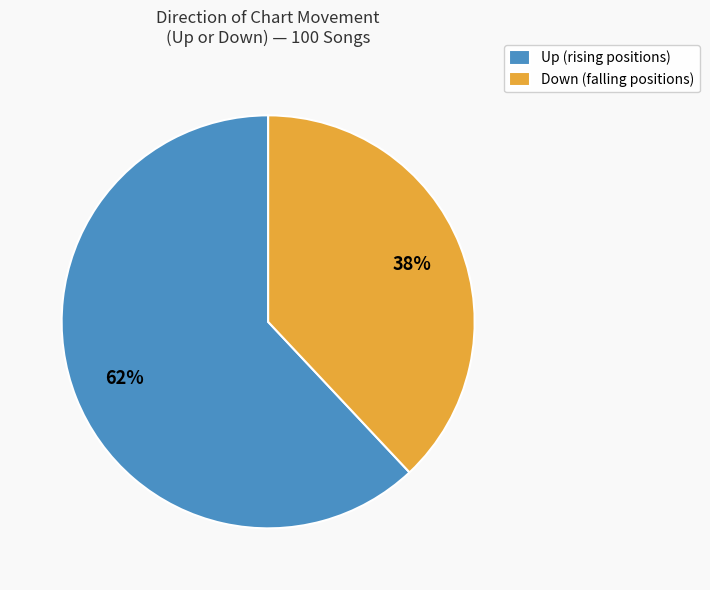

To the nearest percent, what portion does Up (rising positions) represent?

62%